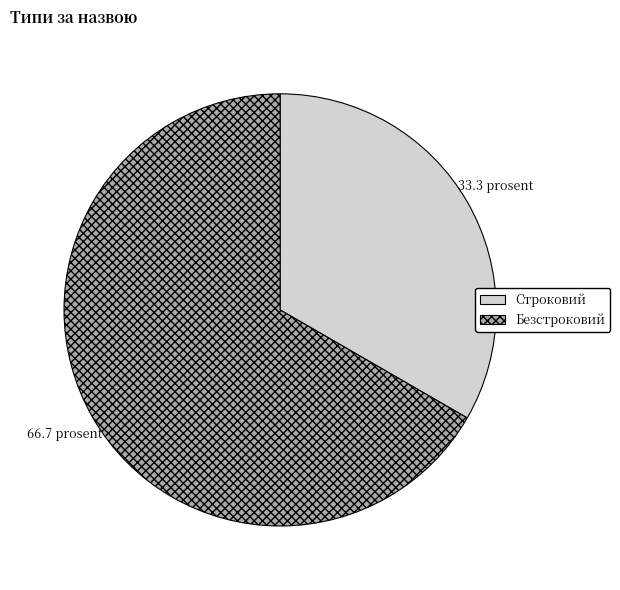

Which category accounts for the majority?

Безстроковий